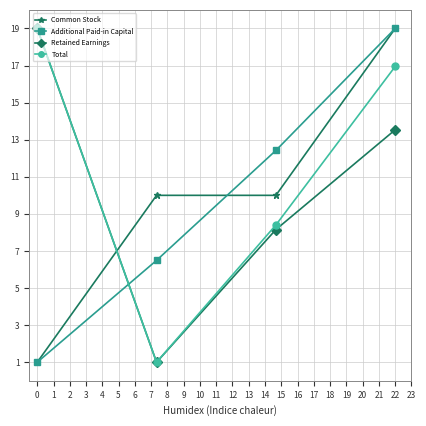

How many interior local valleys does the Retained Earnings series have?

1